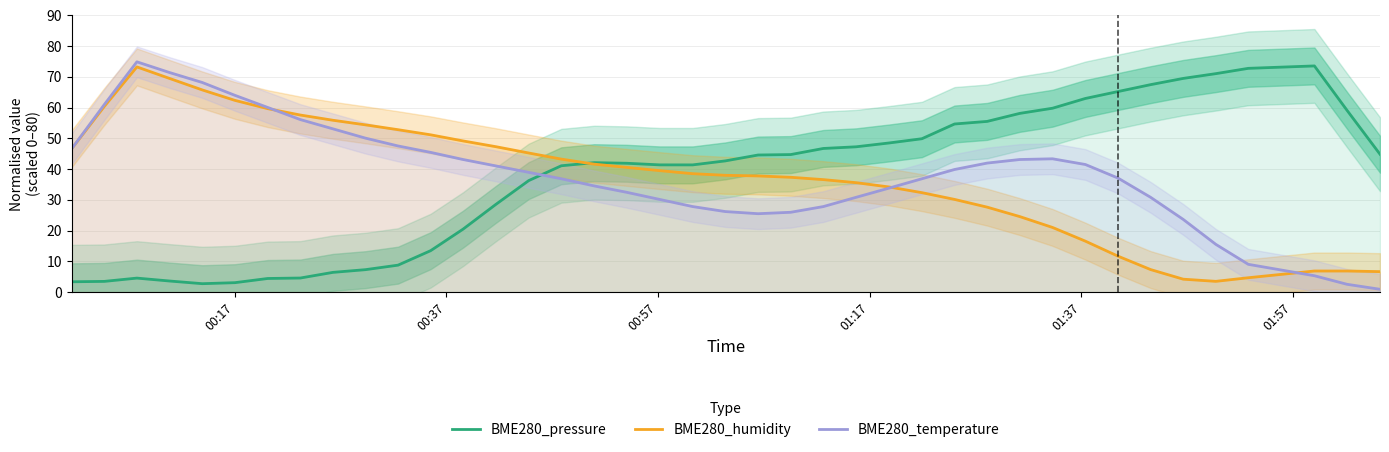

How many times do BME280_temperature and BME280_pressure cross each other?

1